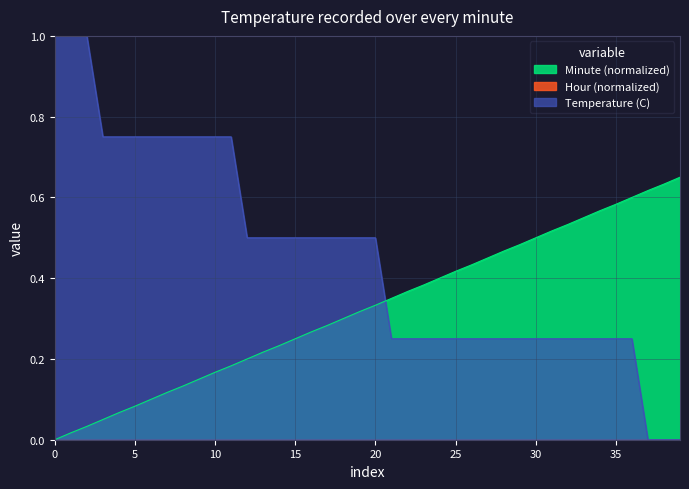

At which category is the sum across all series the highest?

2